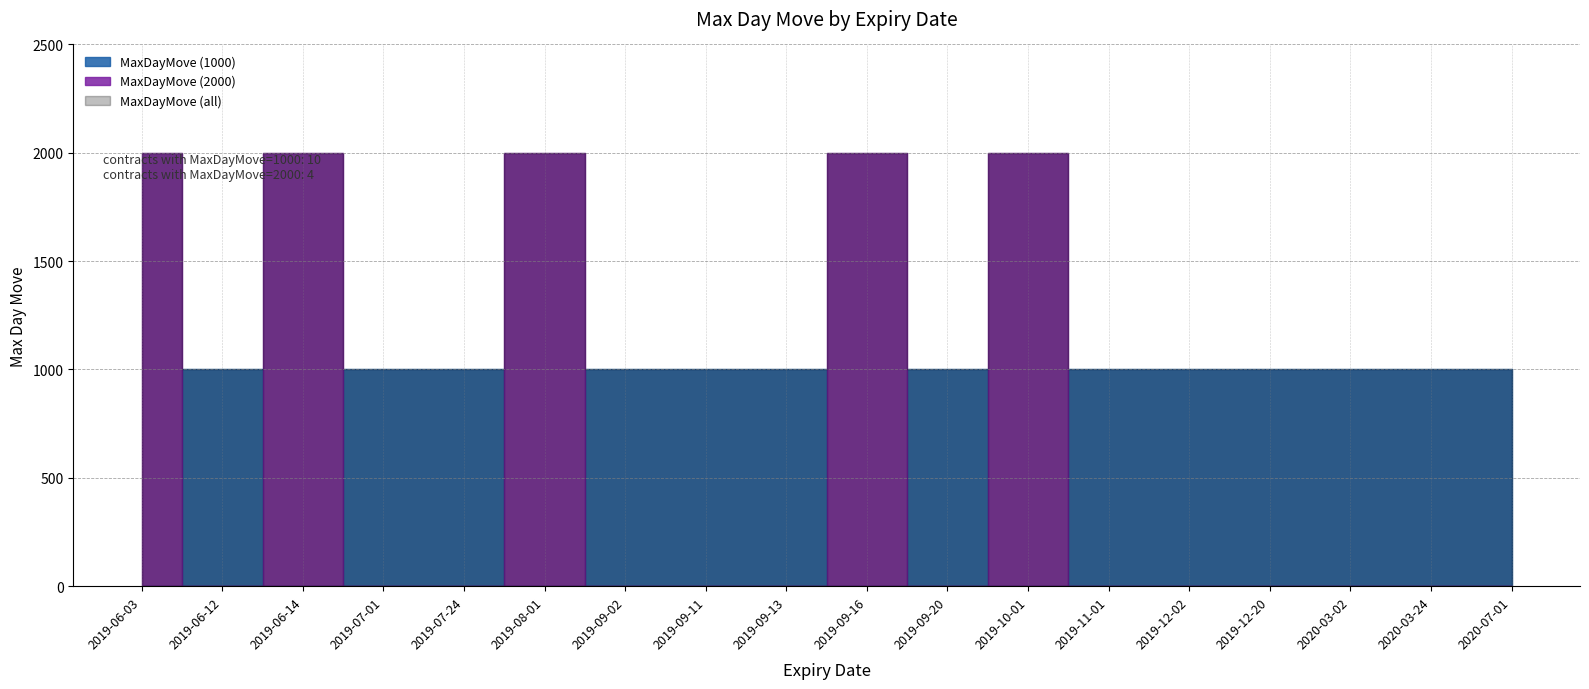

What is the value of the MaxDayMove_2000 point at the 4th from the left?

2000